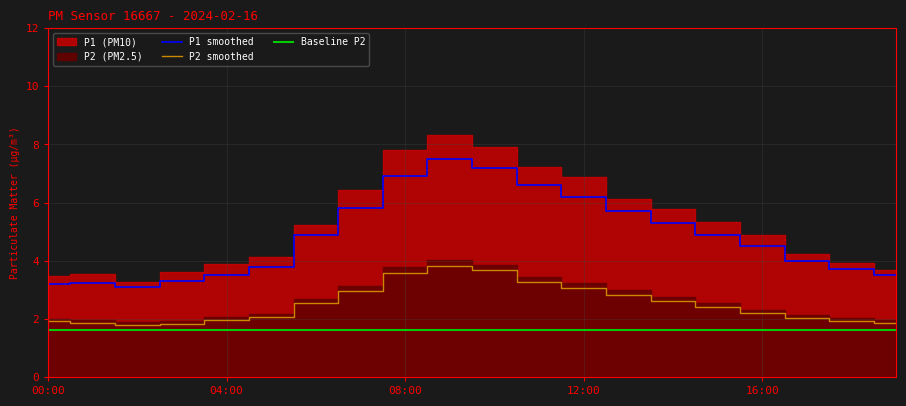

Which category has the highest value in the P1 smoothed series?

9